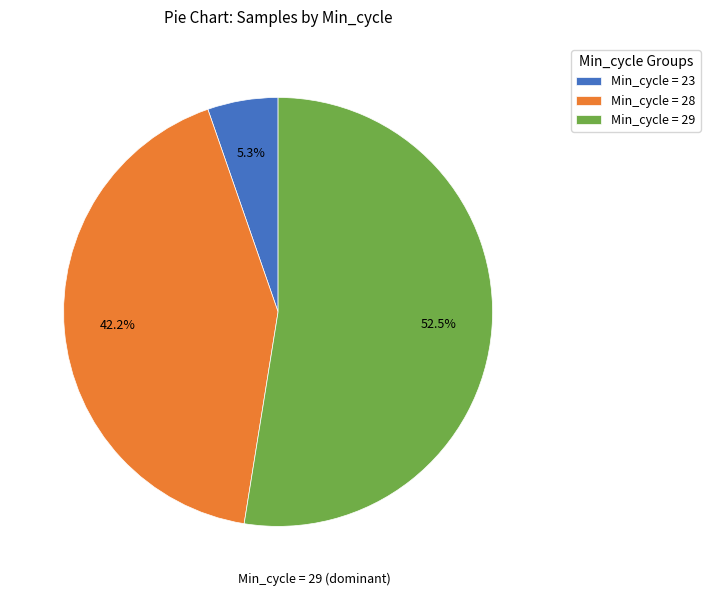

Which has a higher value, Min_cycle = 23 or Min_cycle = 28?

Min_cycle = 28